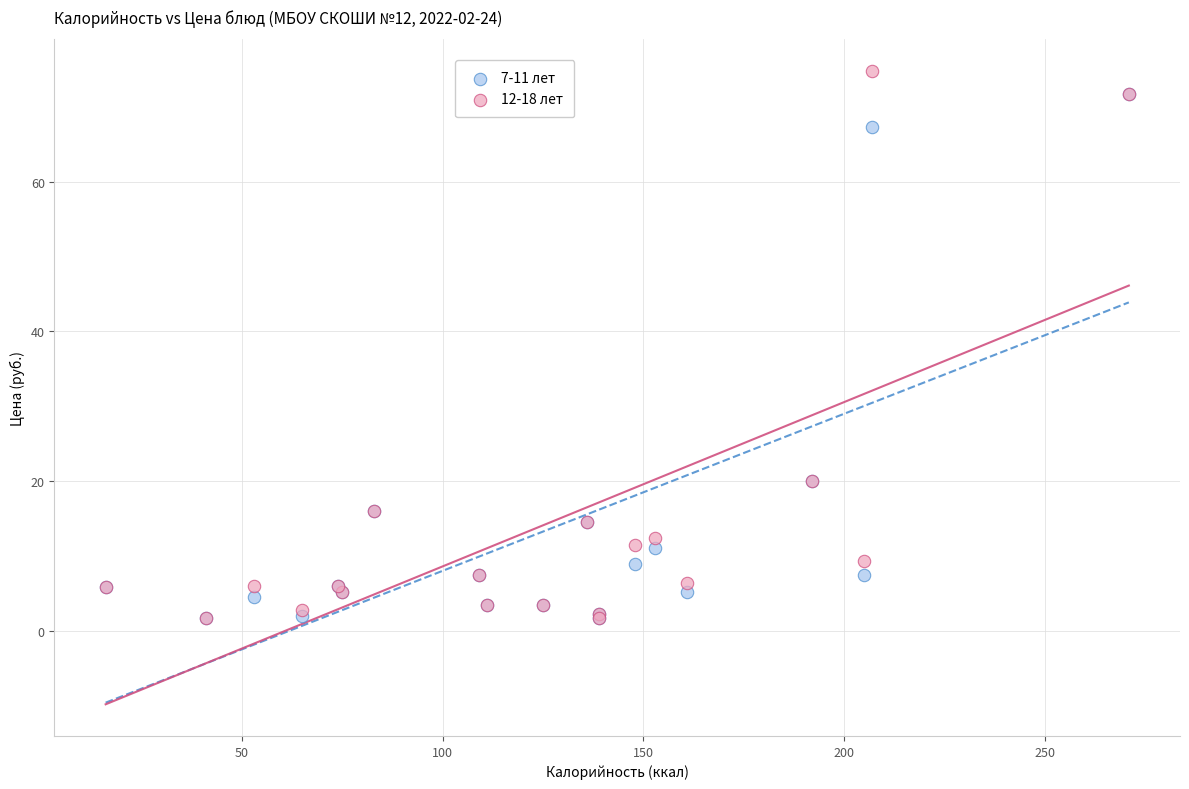

What are all the series names shown in the legend?

7-11 лет, 12-18 лет